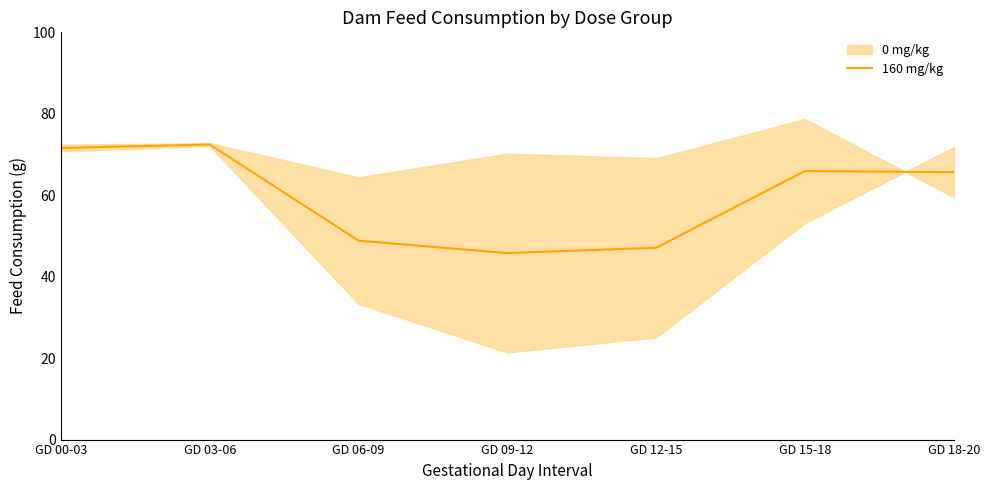

Rank the categories by value from highest to lowest.

GD 03-06, GD 00-03, GD 15-18, GD 18-20, GD 06-09, GD 12-15, GD 09-12